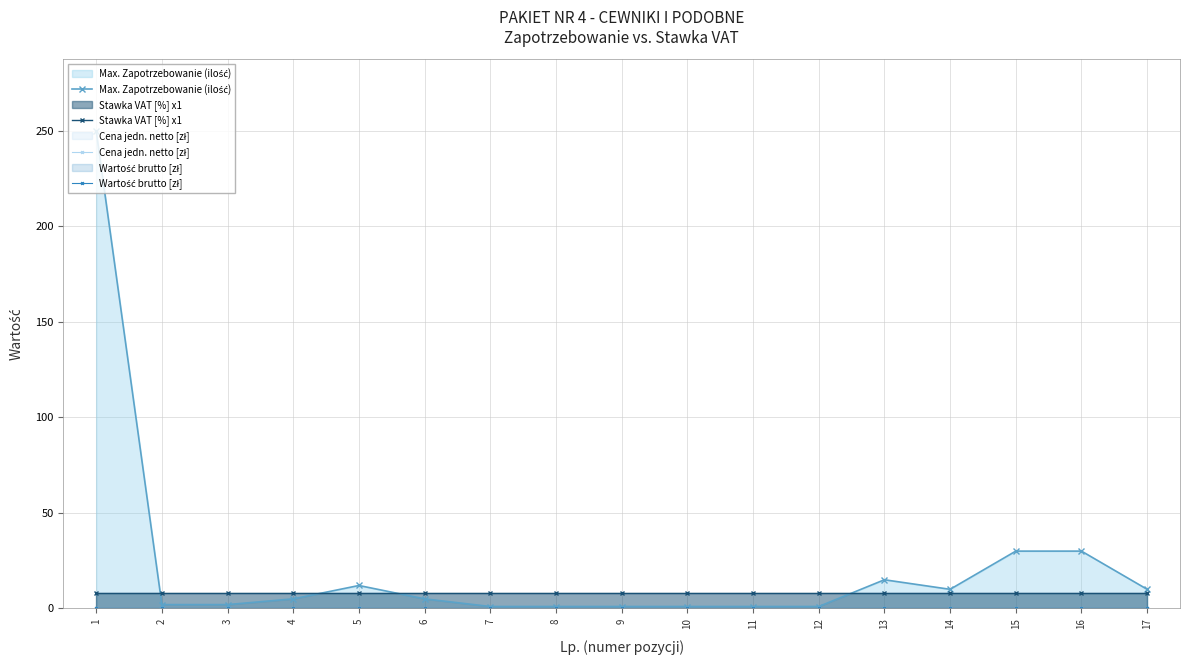

What is the maximum value shown in the chart?

250